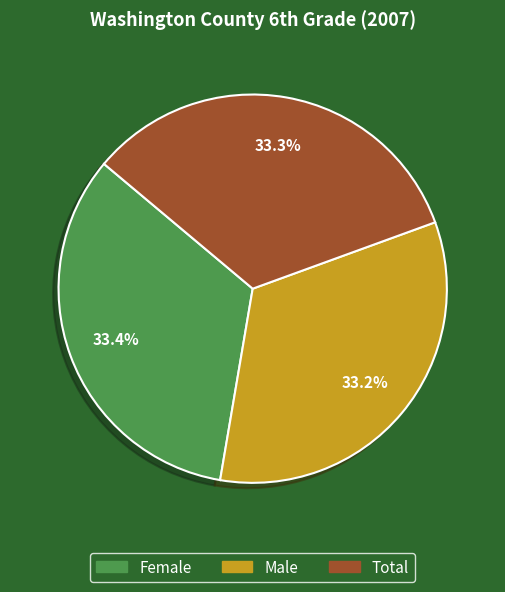

Is there any slice that represents more than half of the pie?

No